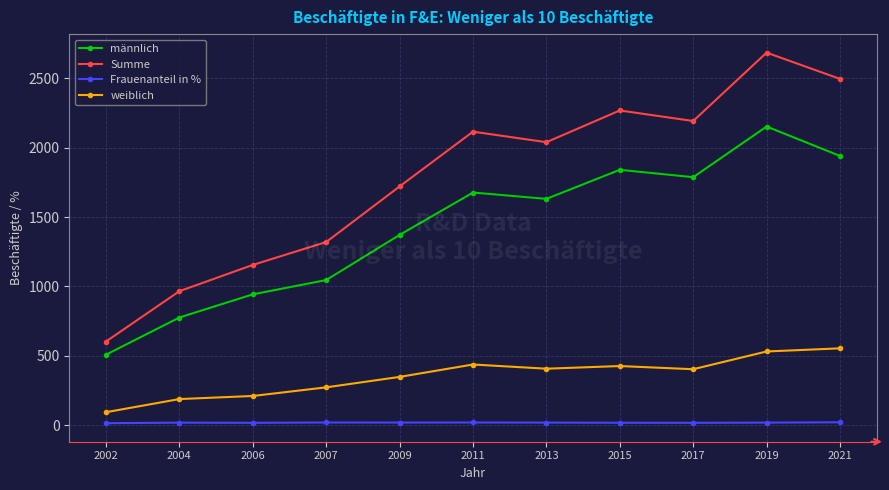

How many data points in Frauenanteil in % are less than 19?

4